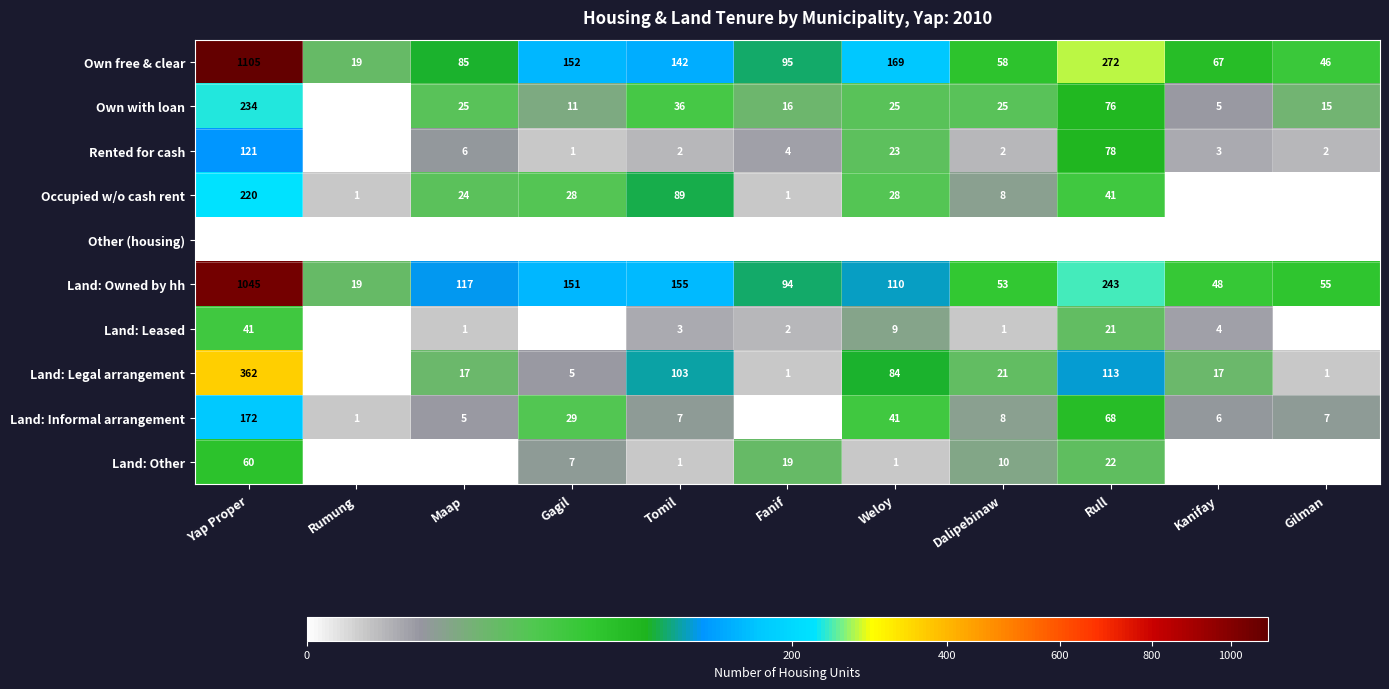

What is the maximum value shown in the chart?

1105